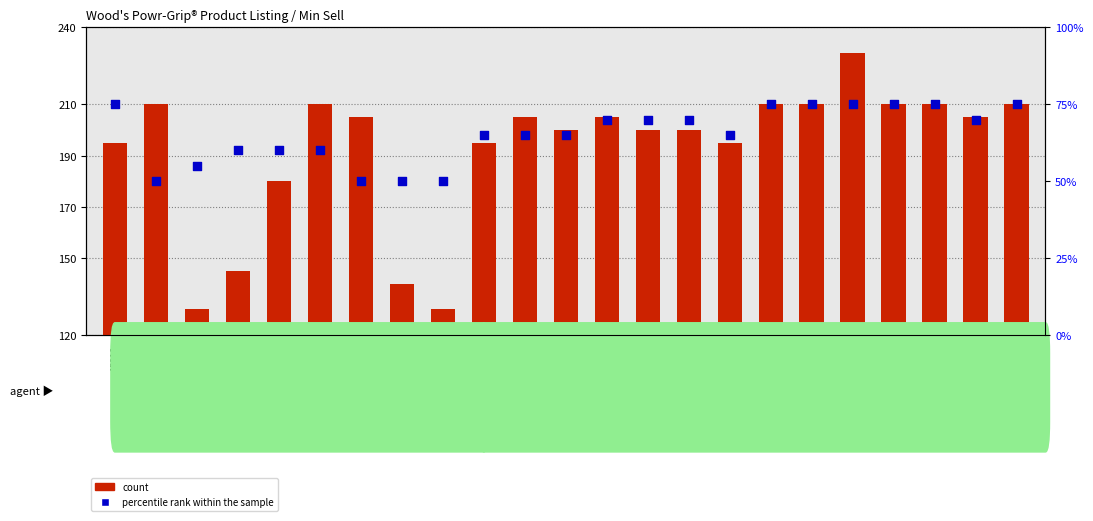

At how many categories does at least one series exceed 149?

19